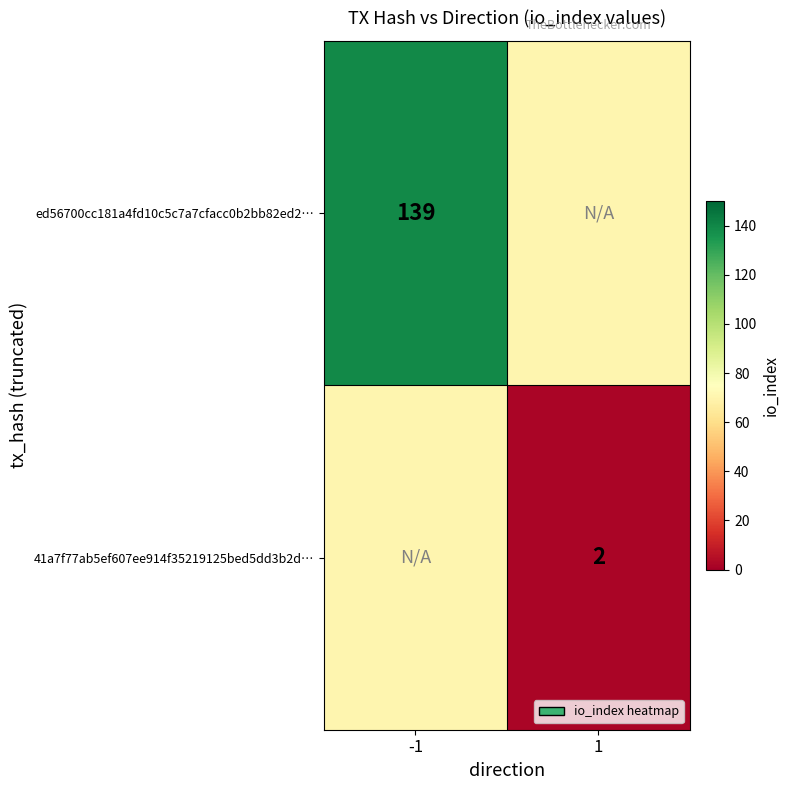

True or false: ed56700cc181a4fd10c5c7a7cfacc0b2bb82ed2… has a value of 47.1 at -1.

False